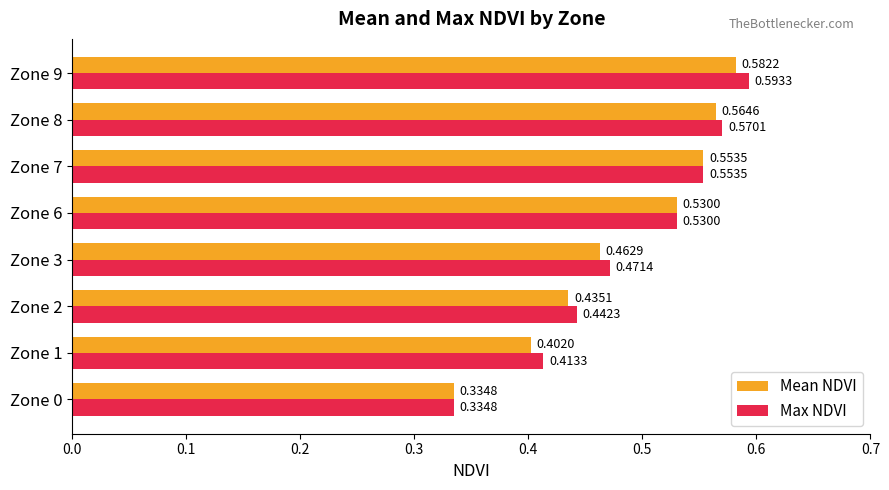

Which series has the largest total across all categories?

Max NDVI